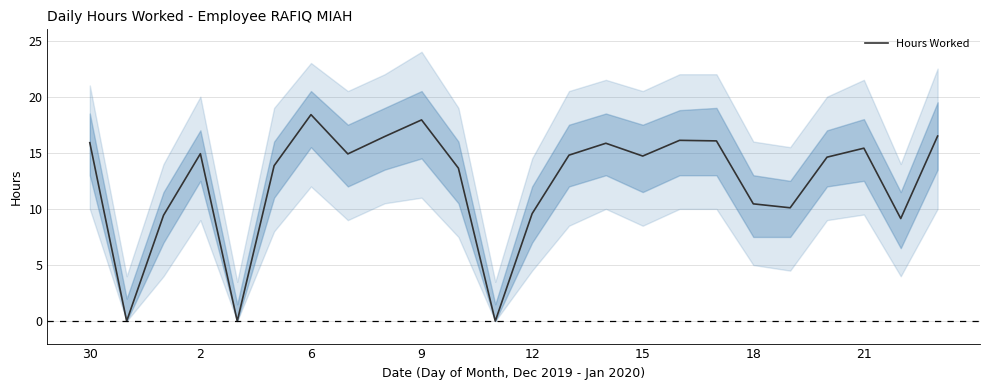

What is the difference between the maximum and second lowest values?

18.4